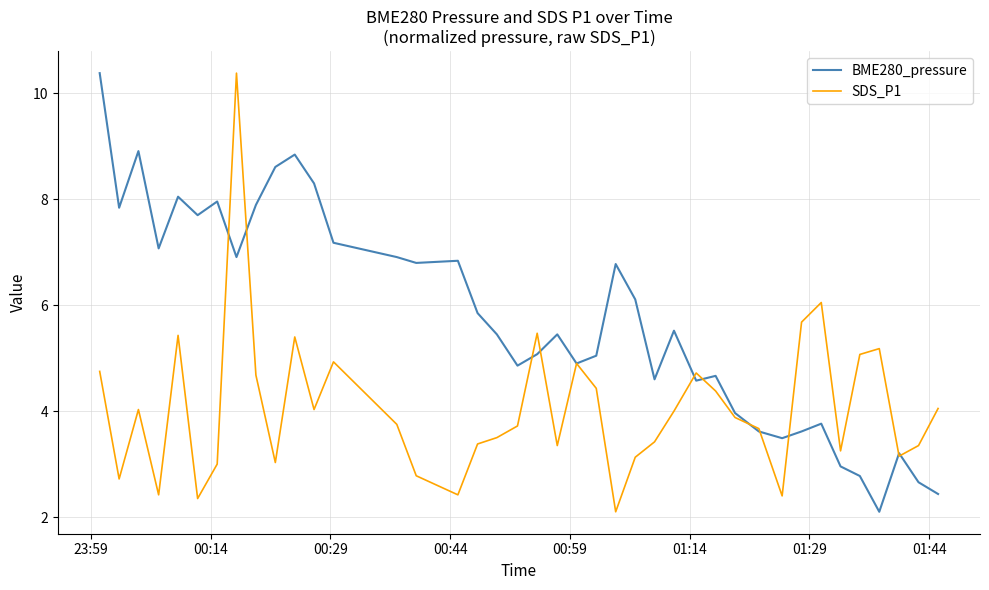

What is the maximum value shown in the chart?

10.4